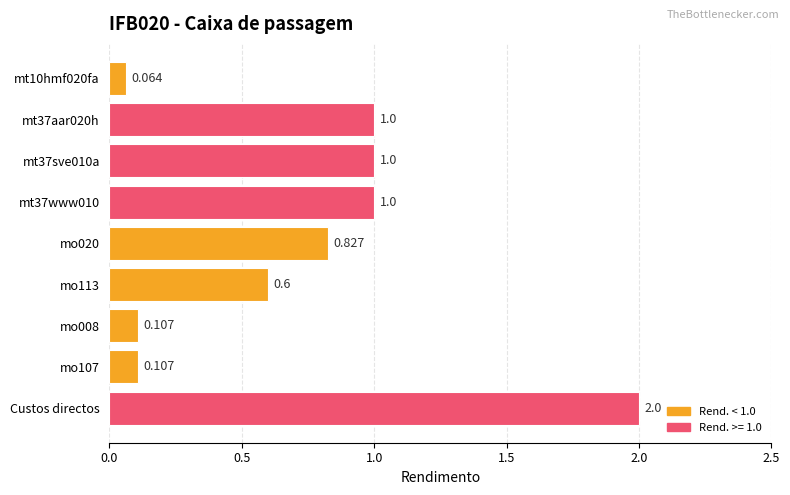

Does the chart contain stacked bars?

No